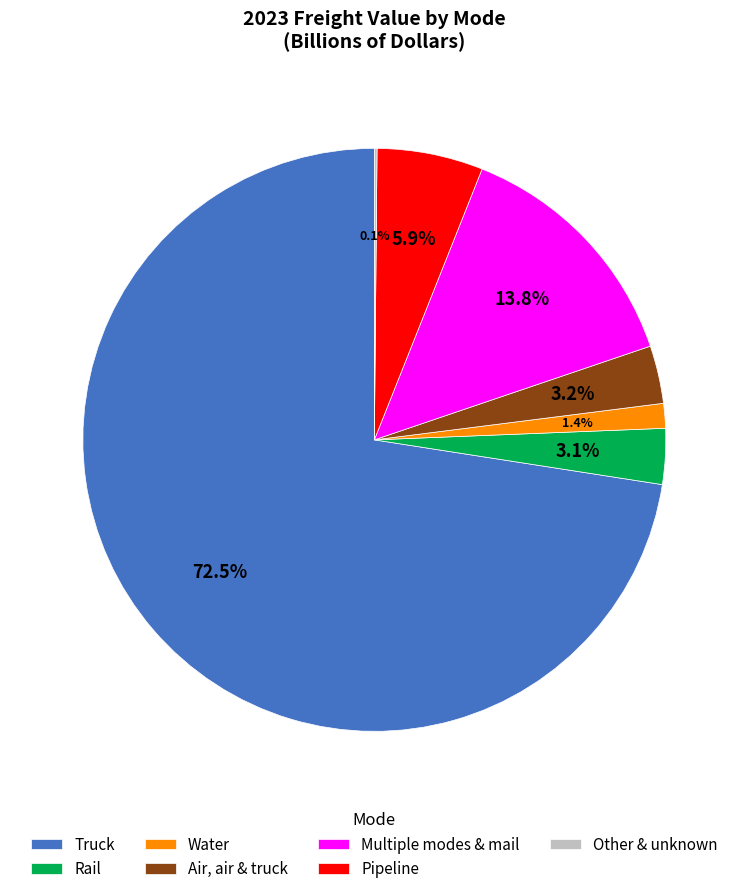

Which category has the biggest portion of the pie?

Truck